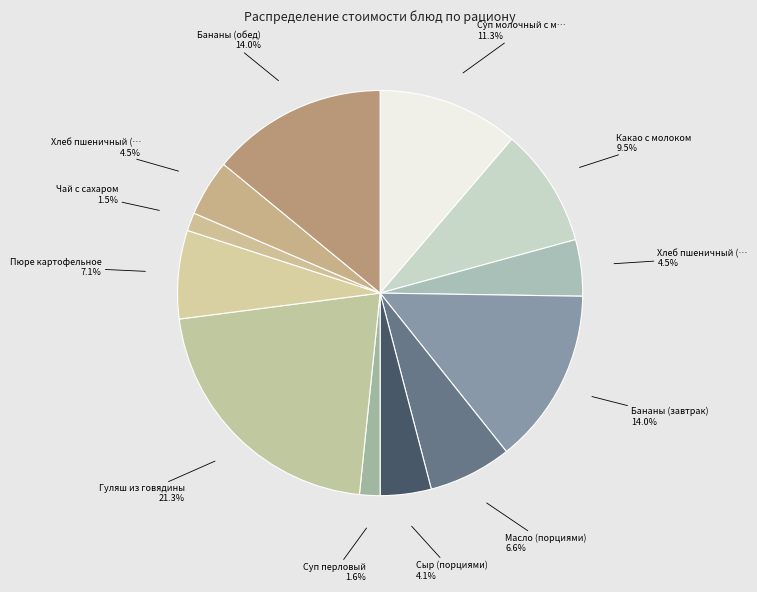

What is the largest slice in the pie chart?

Гуляш из говядины